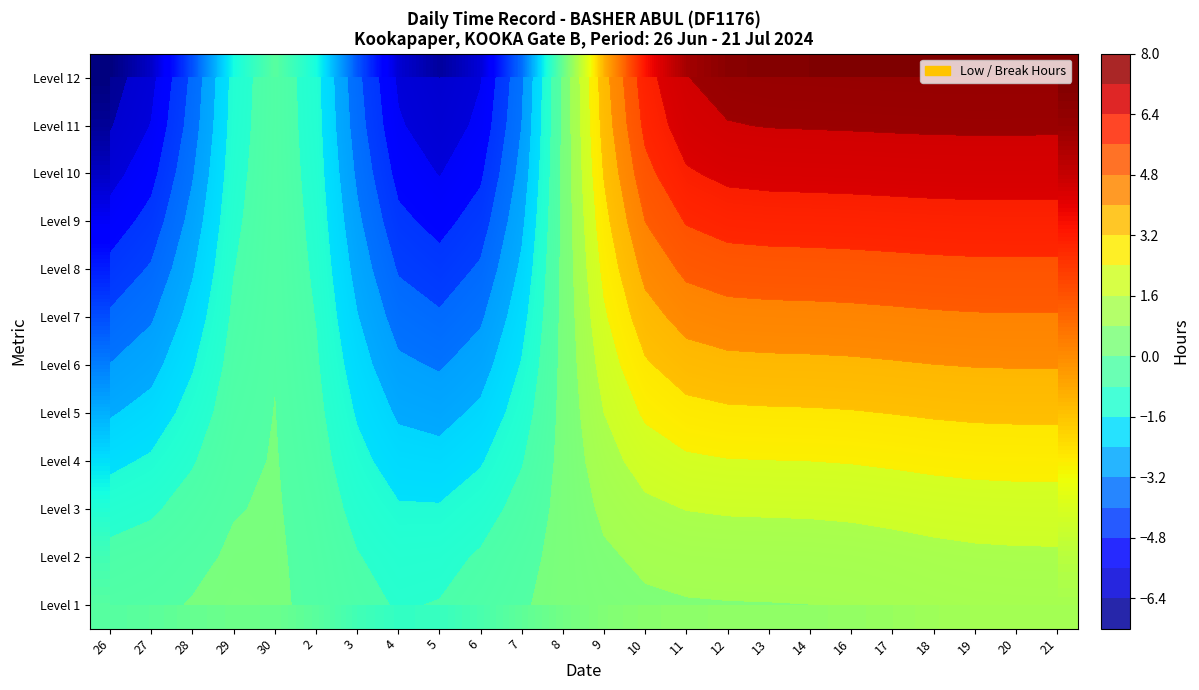

List the labels in order of Level 11 value, smallest first.

26, 5, 27, 4, 6, 3, 28, 7, 2, 29, 30, 8, 9, 10, 11, 12, 13, 14, 16, 17, 18, 21, 20, 19